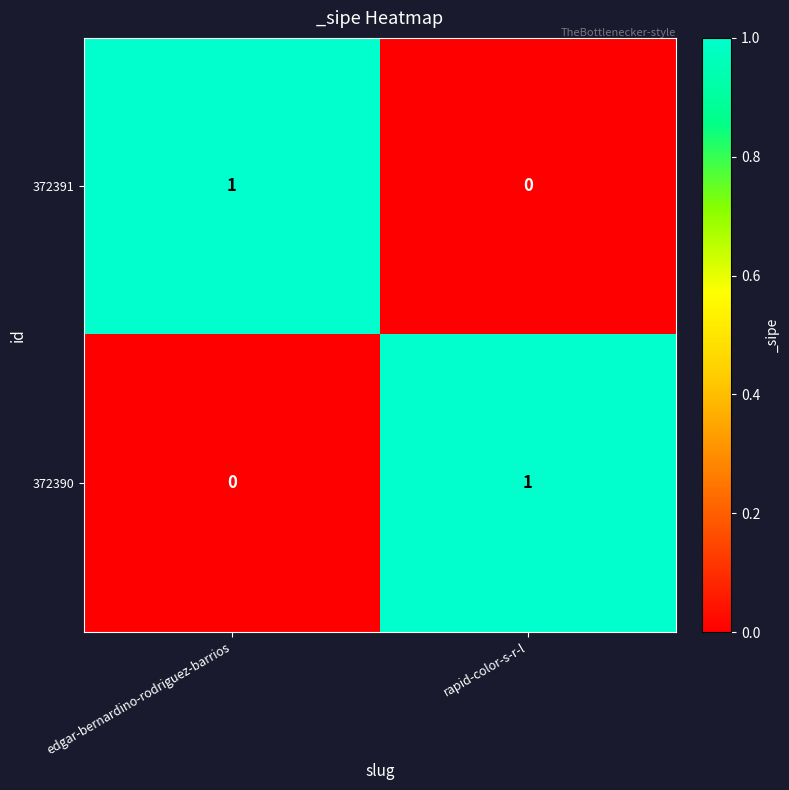

The 372390 series shows 1 at rapid-color-s-r-l. True or false?

True